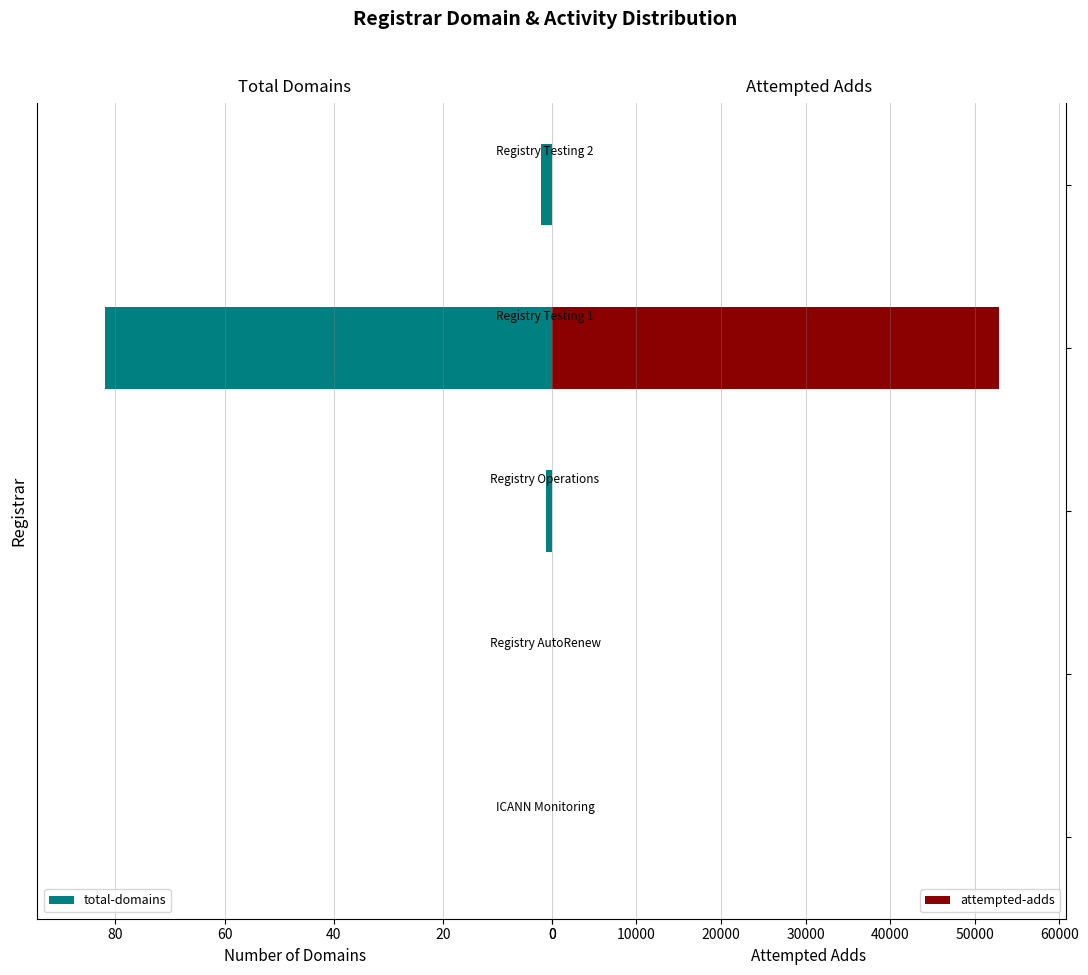

Which series has the largest total across all categories?

attempted-adds